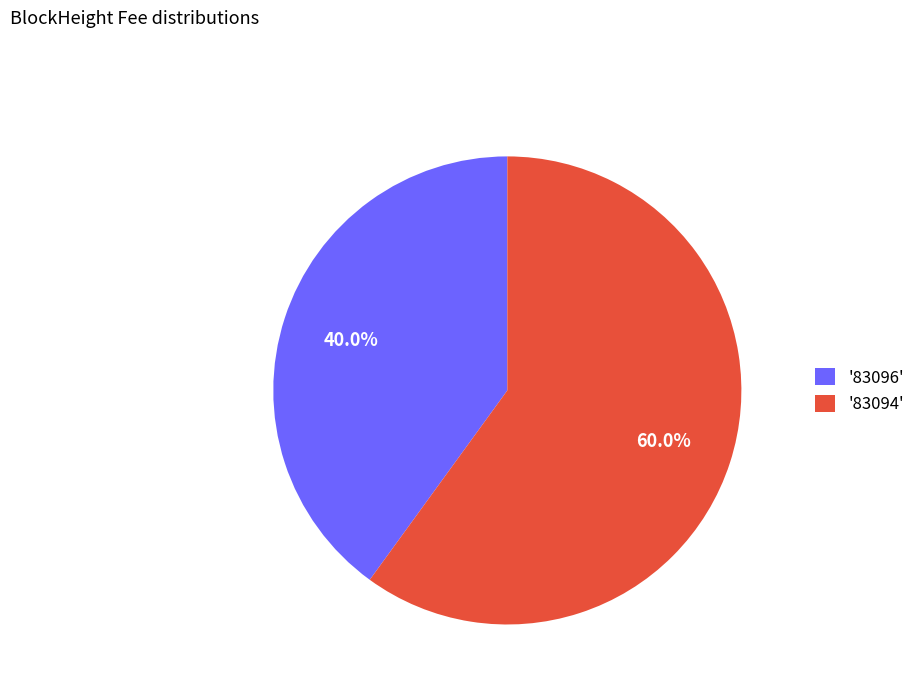

Which category has the biggest portion of the pie?

'83094'